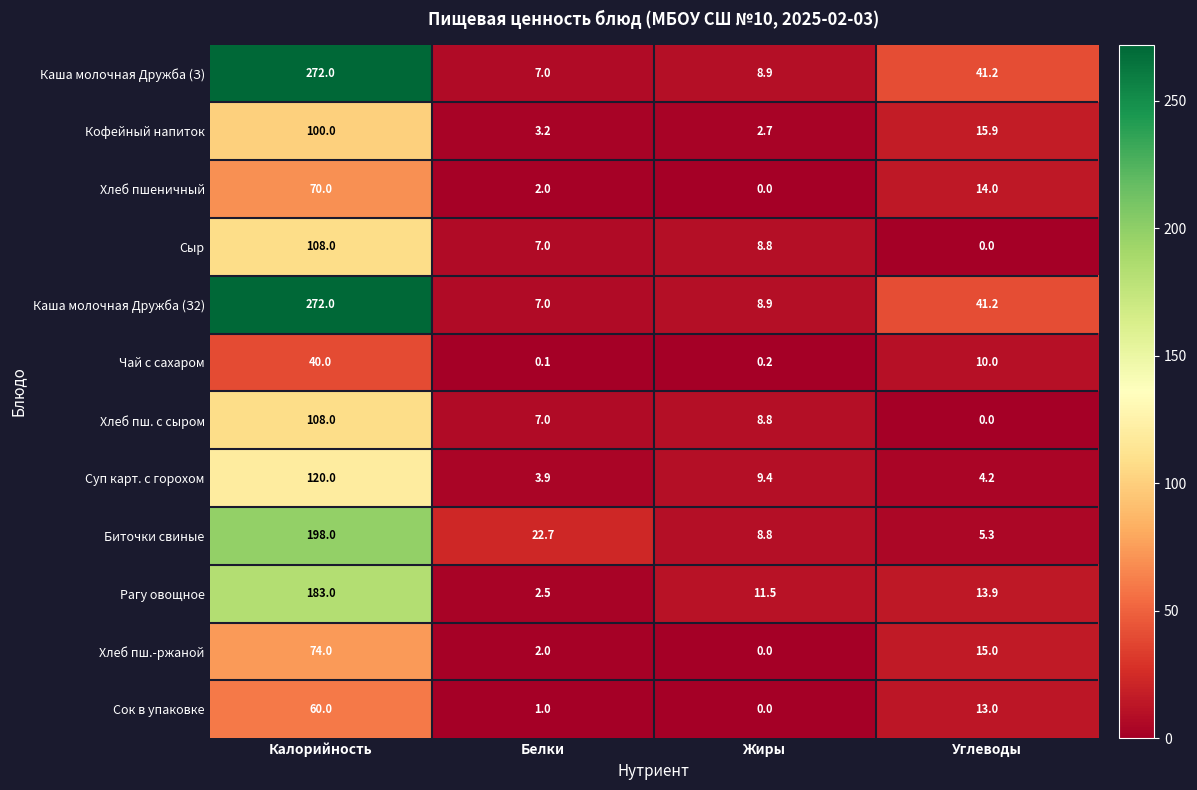

What is the difference between the maximum and minimum values in the Суп карт. с горохом series?

116.1